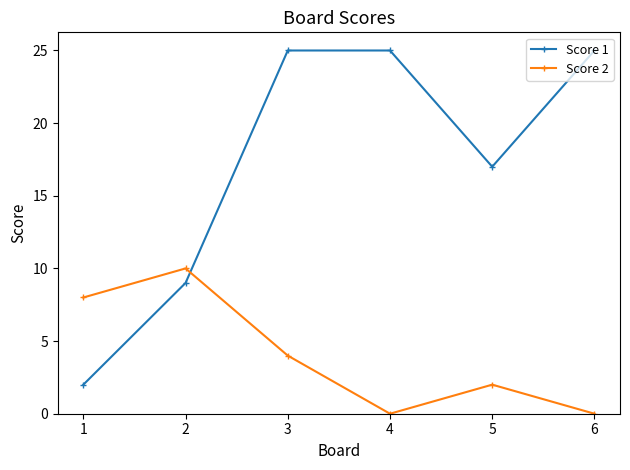

Is it true that Score 2 equals 3 at 5?

False